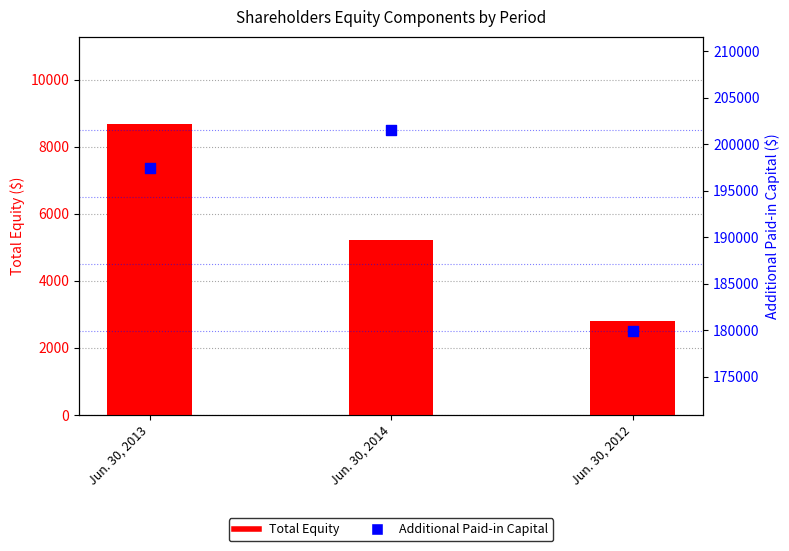

What is the total value across all series at Jun. 30, 2014?

206710